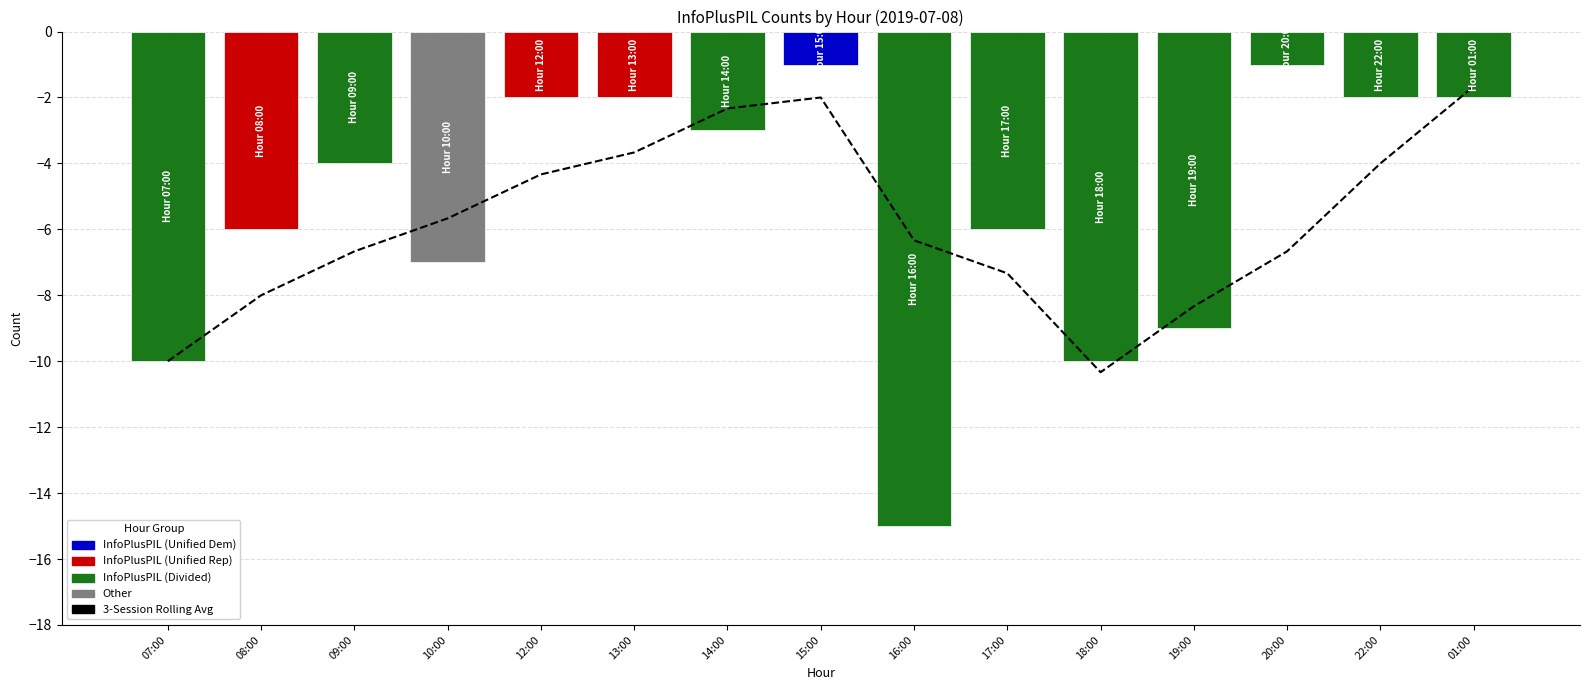

What is the greatest value displayed?

-1.0